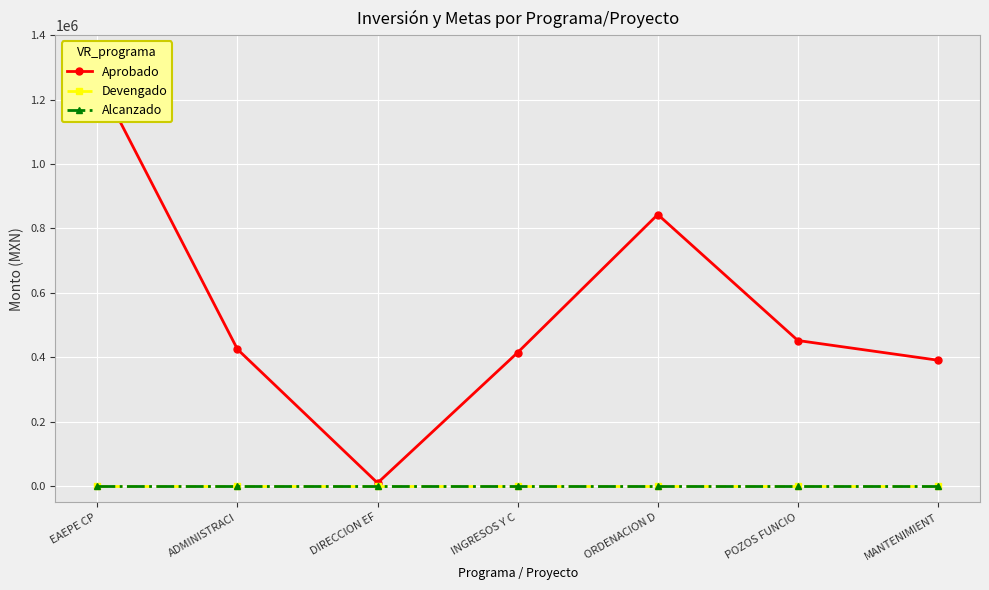

Which series has the largest total across all categories?

Aprobado